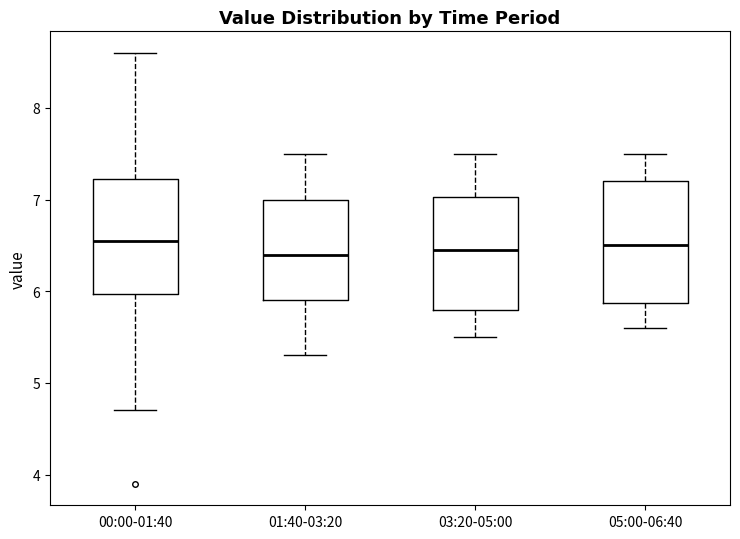

Where is the upper edge of the box for 01:40-03:20 on the y-axis? The values are not printed on the chart, so give them approximately, as read against the axis.

7.0